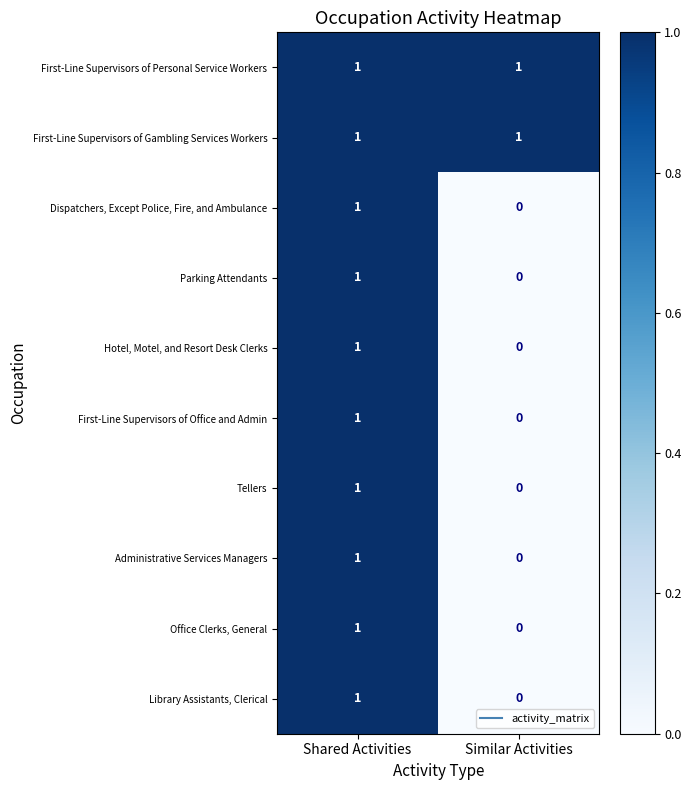

Reading left to right, what are all the values shown in this chart?

First-Line Supervisors of Personal Service Workers: Shared Activities=1	Similar Activities=1
First-Line Supervisors of Gambling Services Workers: Shared Activities=1	Similar Activities=1
Dispatchers, Except Police, Fire, and Ambulance: Shared Activities=1	Similar Activities=0
Parking Attendants: Shared Activities=1	Similar Activities=0
Hotel, Motel, and Resort Desk Clerks: Shared Activities=1	Similar Activities=0
First-Line Supervisors of Office and Admin: Shared Activities=1	Similar Activities=0
Tellers: Shared Activities=1	Similar Activities=0
Administrative Services Managers: Shared Activities=1	Similar Activities=0
Office Clerks, General: Shared Activities=1	Similar Activities=0
Library Assistants, Clerical: Shared Activities=1	Similar Activities=0